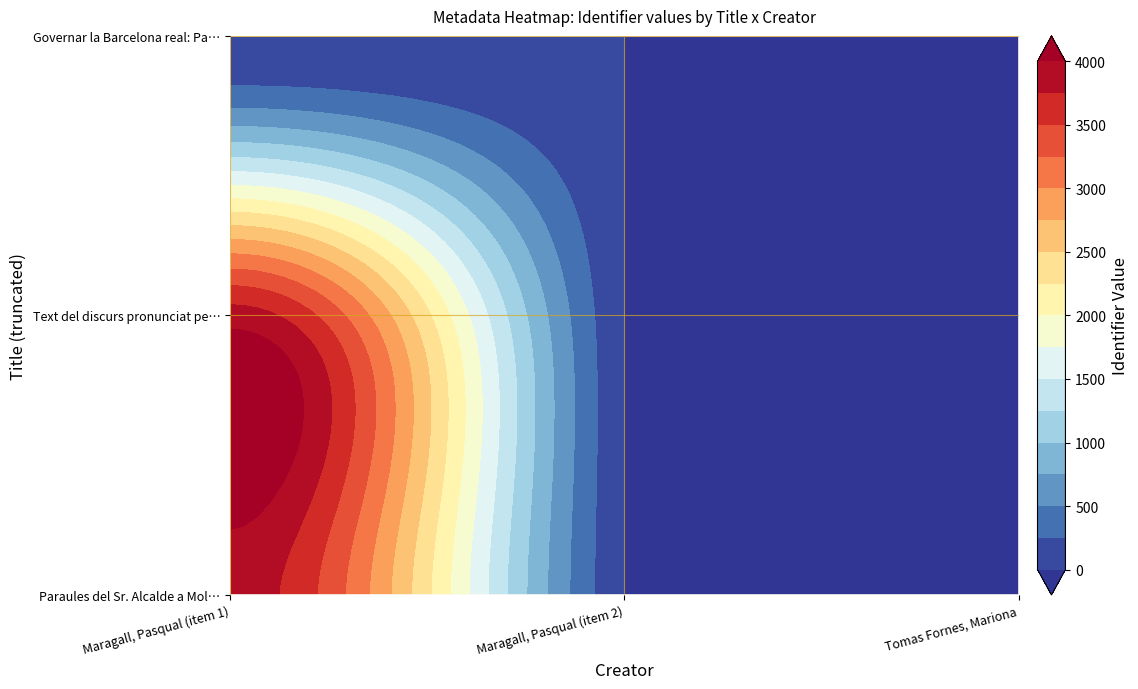

Between 0 and 2, which series saw the biggest shift?

Paraules del Sr. Alcalde a Molins de Rei